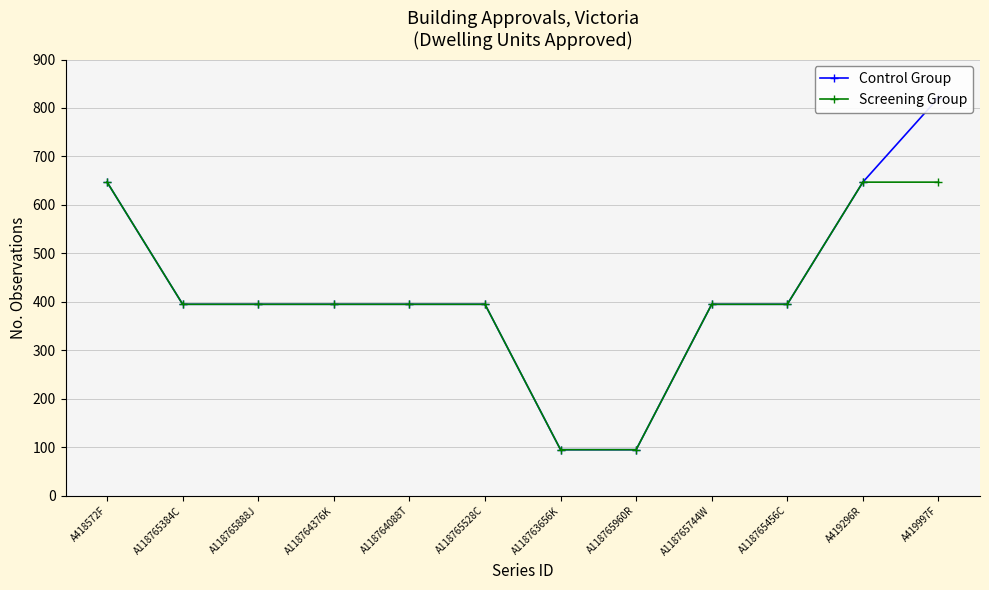

How many lines are shown in the chart?

2